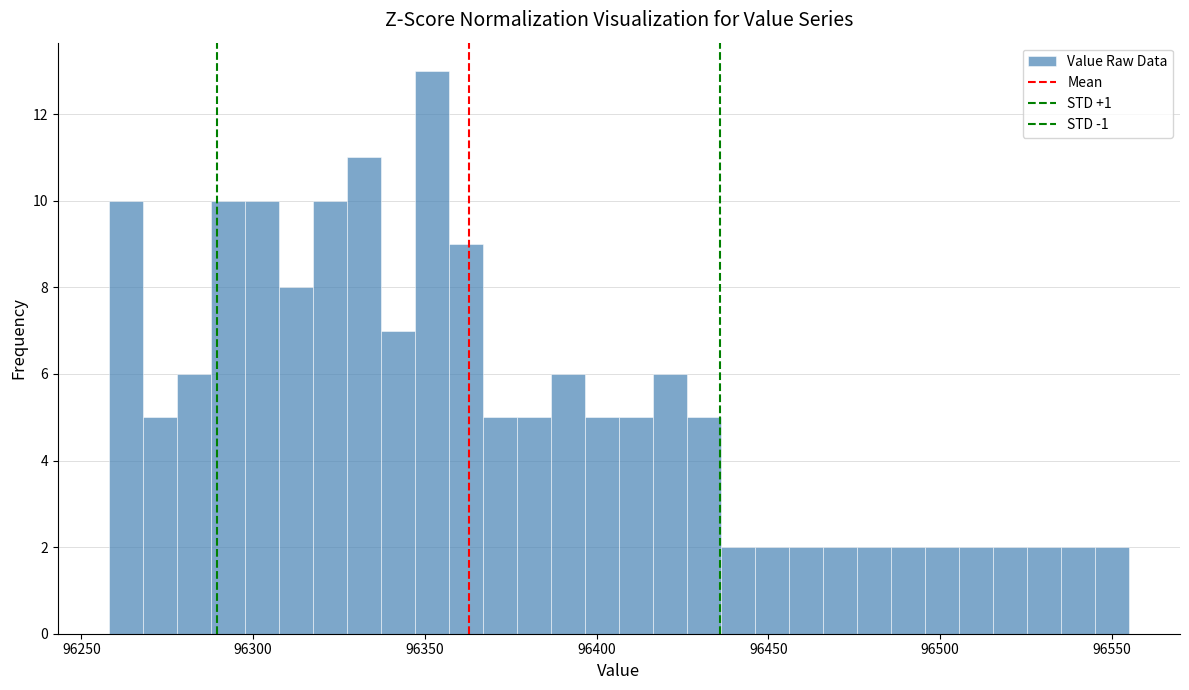

Around what value on the x-axis is the tallest bar? Give the approximate position of its centre, as read against the axis.

96350